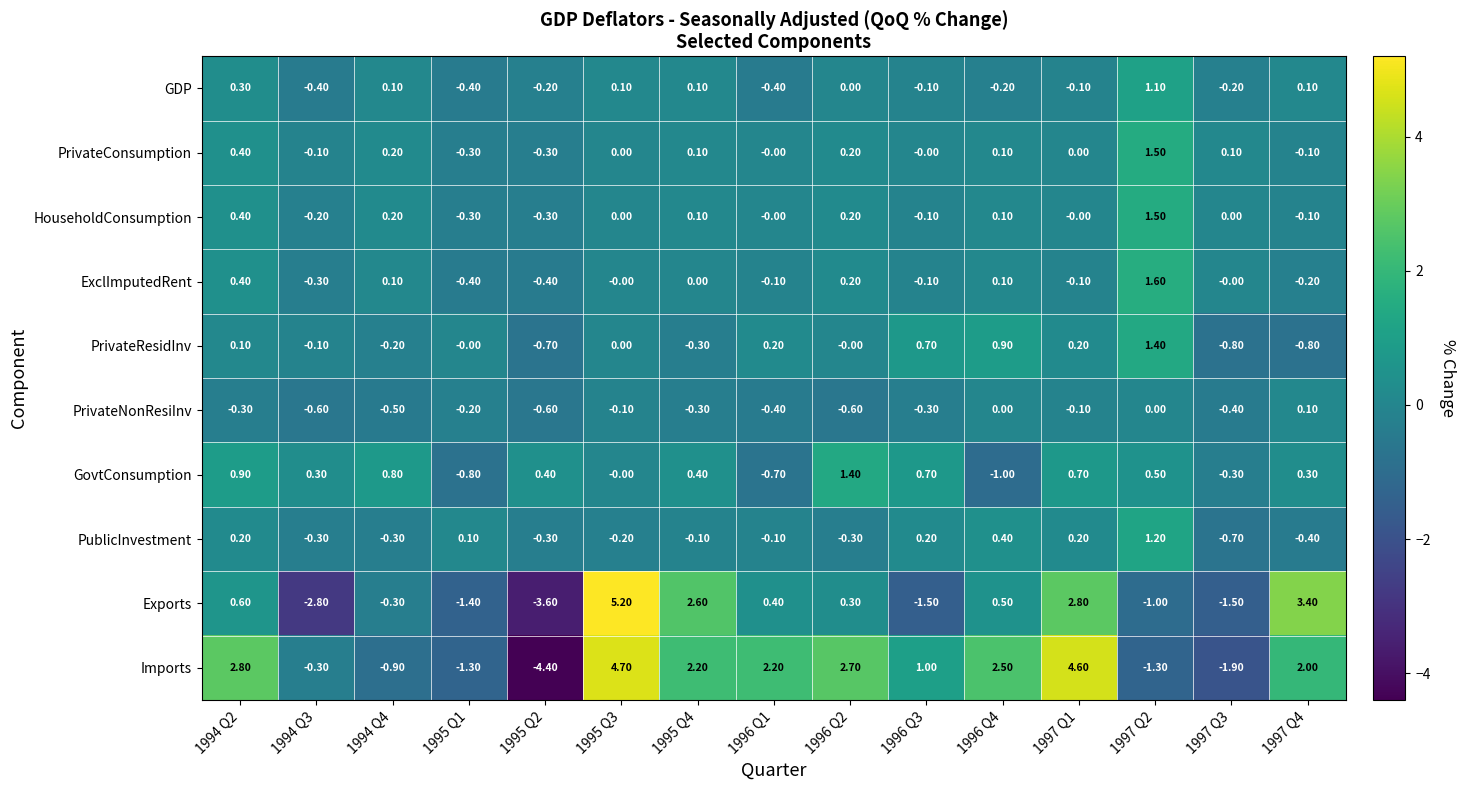

Which series has the largest total across all categories?

Imports